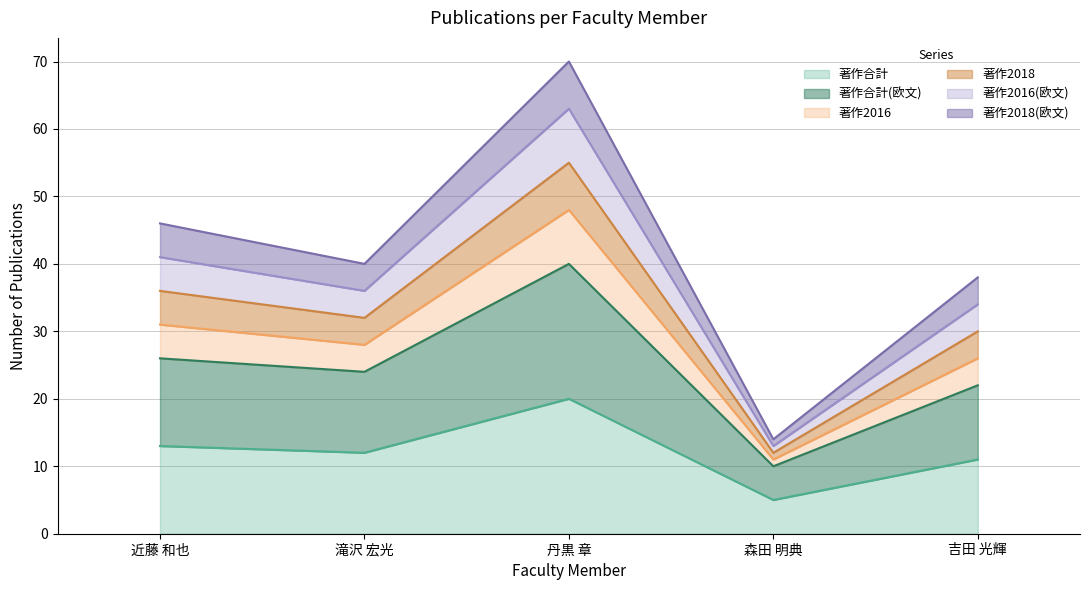

Does the chart have visible grid lines?

Yes